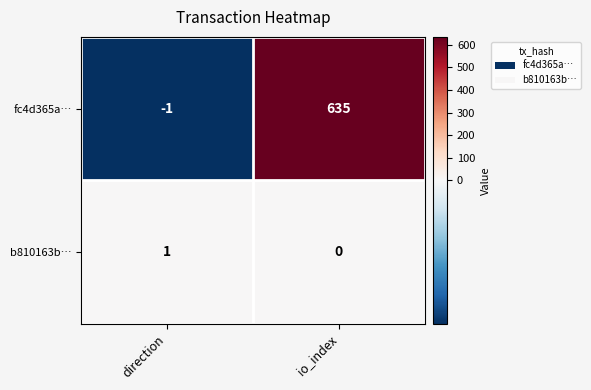

The value of b810163b… at direction is 1. True or false?

True